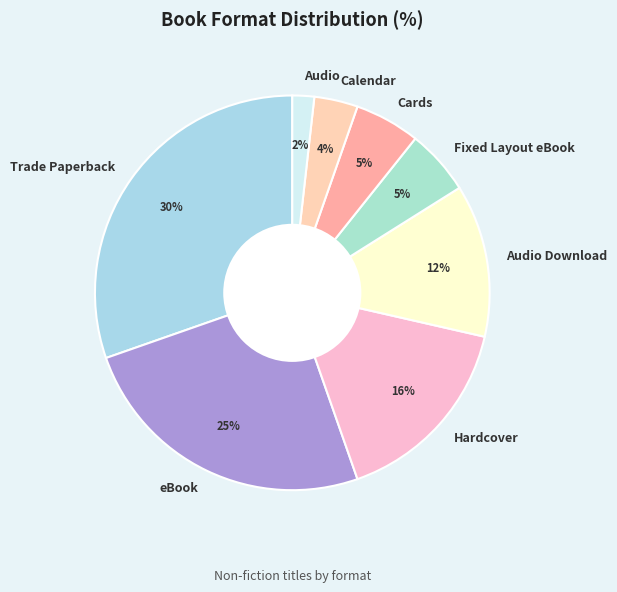

Is the sum of Audio Download and Fixed Layout eBook greater than half?

No